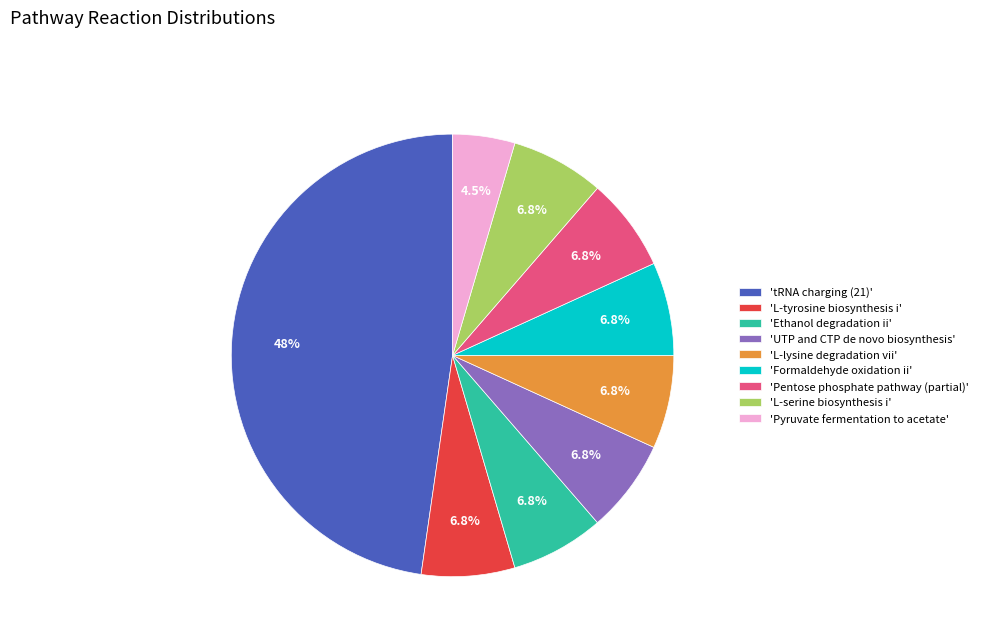

What percentage do 'Pentose phosphate pathway (partial)' and 'L-tyrosine biosynthesis i' together represent?

13.6%